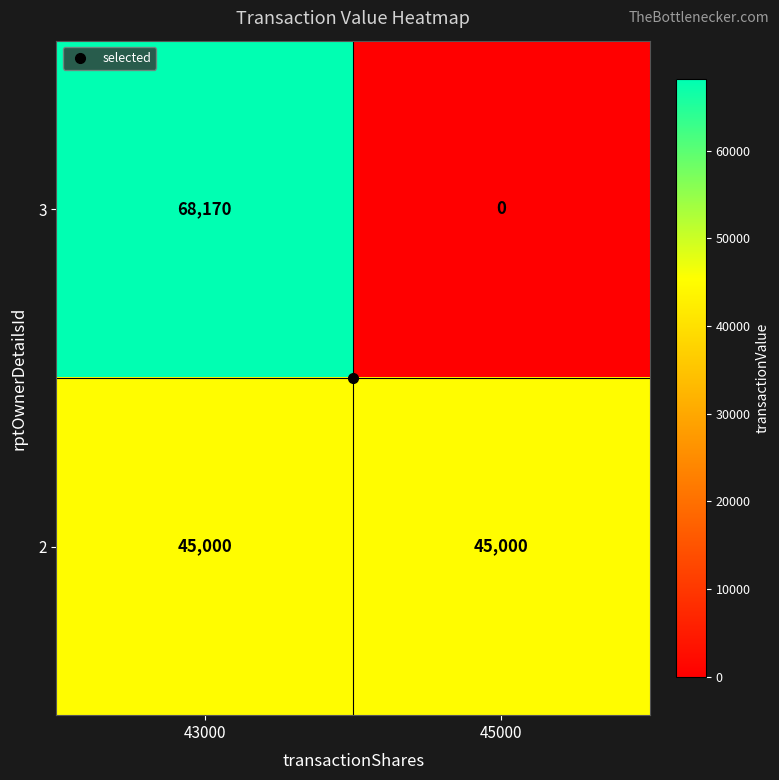

How many categories are shown in the chart?

2